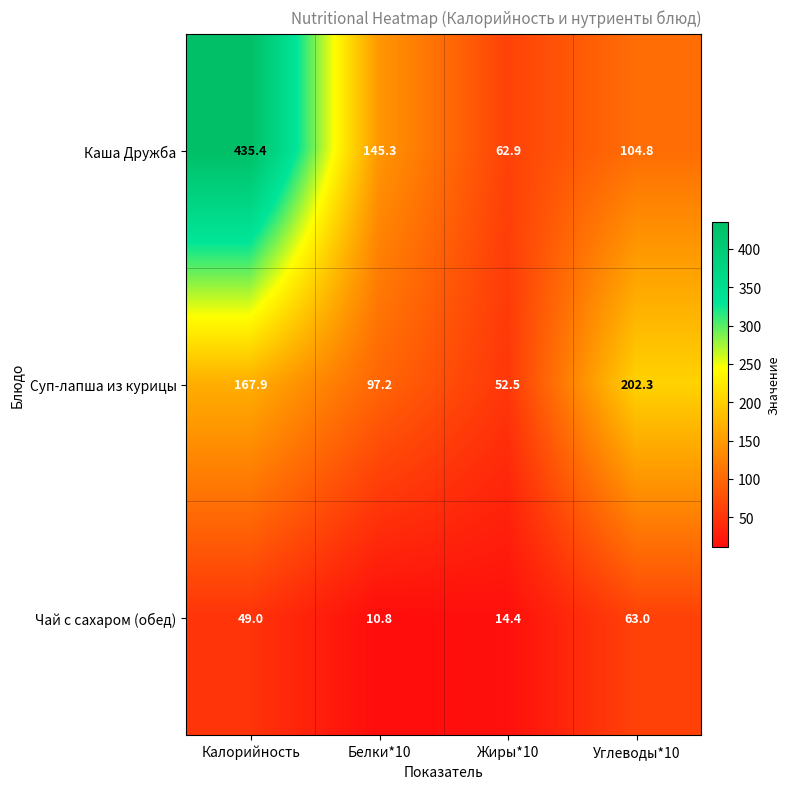

What is the average value of the Чай с сахаром (обед) series?

34.3